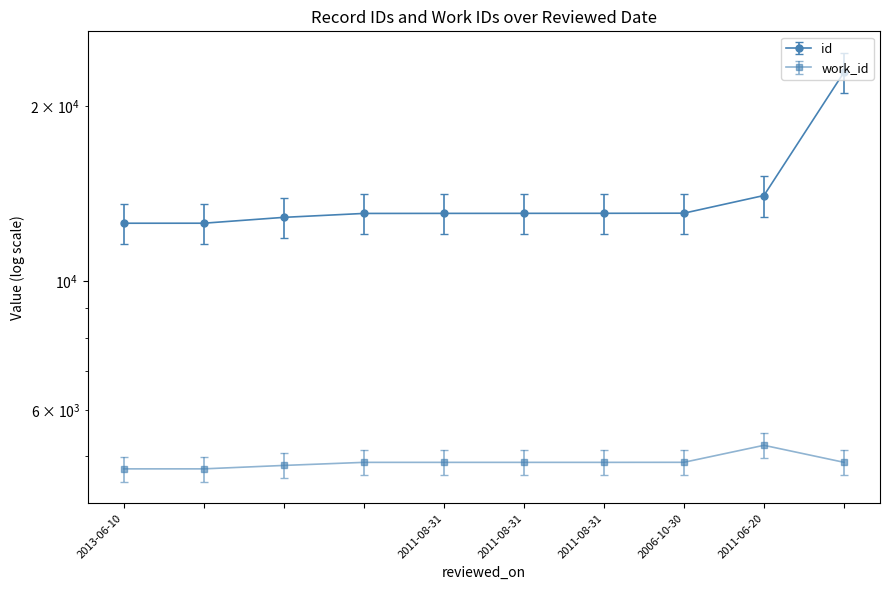

Reading left to right, list all the values displayed in this chart.

id: 2013-06-10=12581	=12582	=12877	=13079	2011-08-31=13082	2011-08-31=13084	2011-08-31=13086	2006-10-30=13092	2011-06-20=14042	=22887
work_id: 2013-06-10=4754	=4754	=4819	=4878	2011-08-31=4878	2011-08-31=4878	2011-08-31=4878	2006-10-30=4879	2011-06-20=5219	=4879